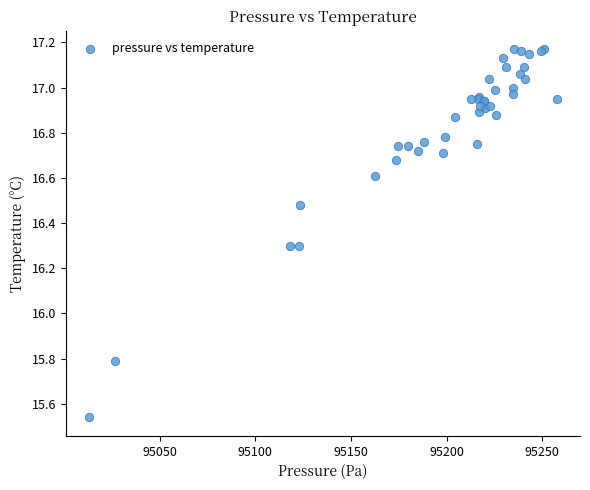

What Y value in the scatter plot is closest to 16?

15.8